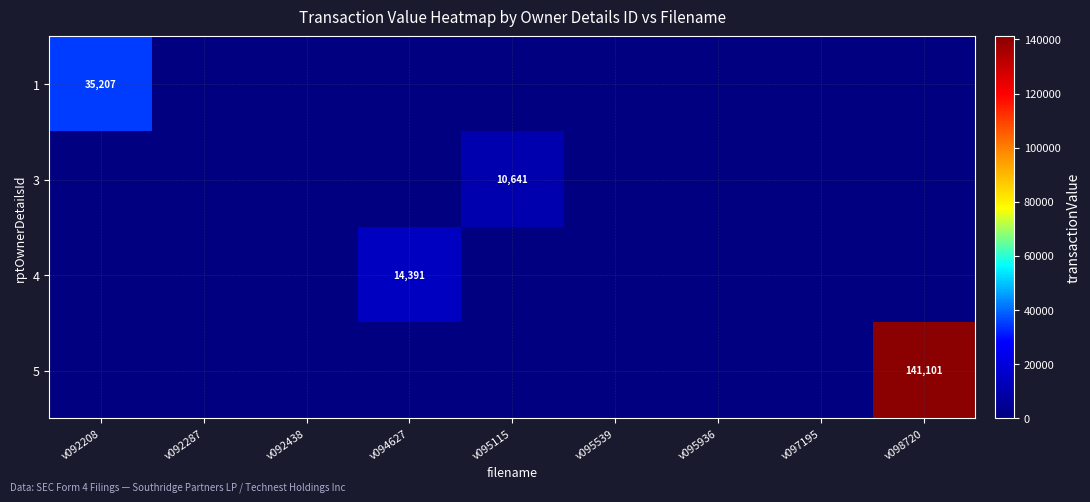

The value of 1 at v097195 is -14319. True or false?

False